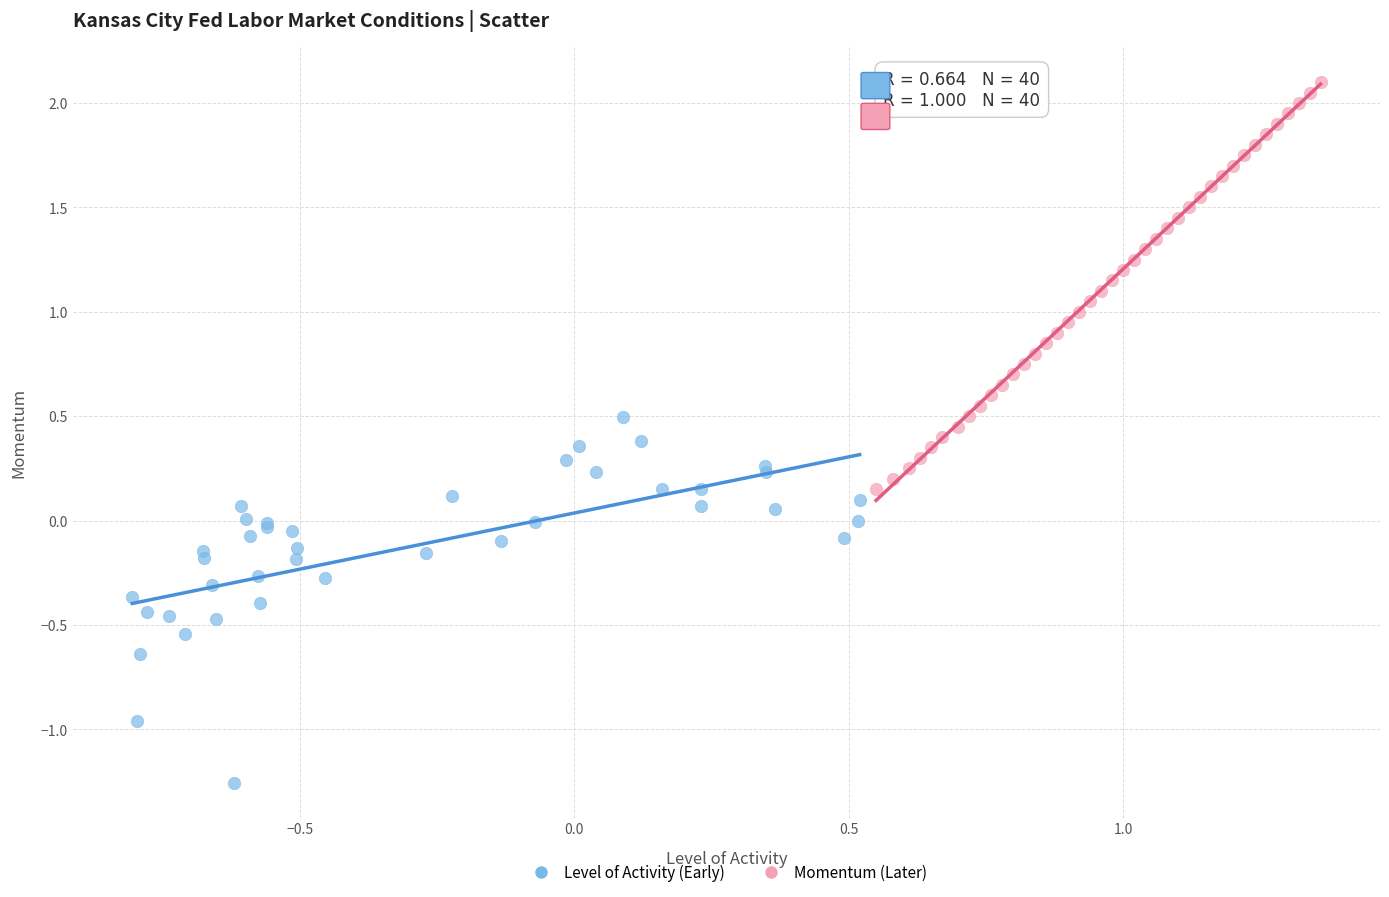

What are all the series names shown in the legend?

Level of Activity (Early), Momentum (Later)